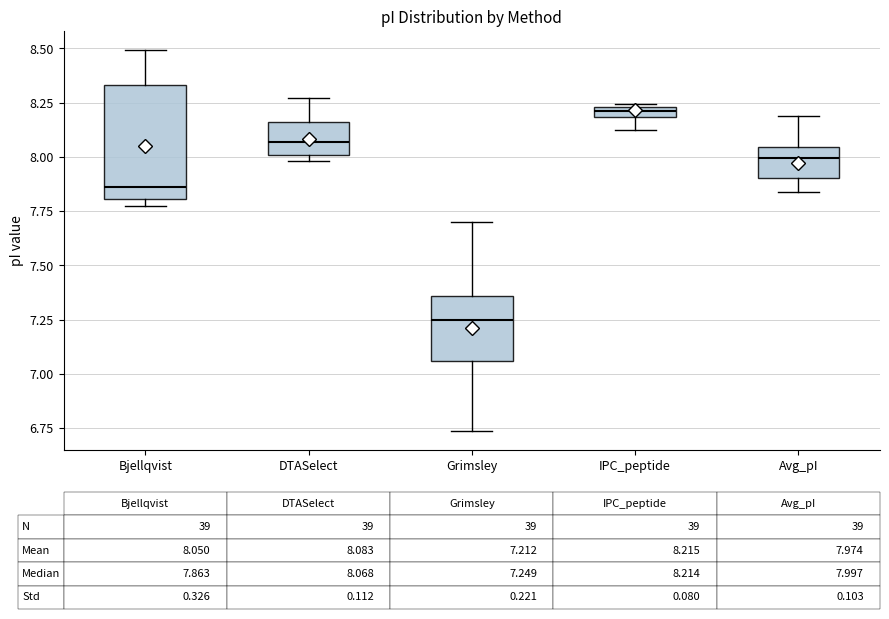

Comparing the boxes themselves (not the whiskers), which one is the tallest?

Bjellqvist